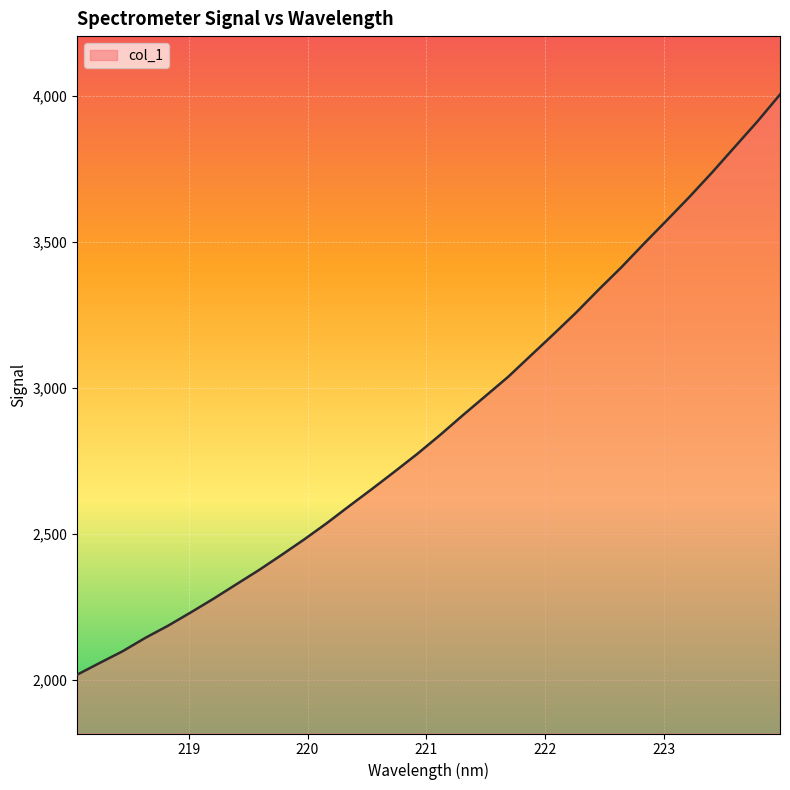

Does the chart display data point markers on the line(s)?

No